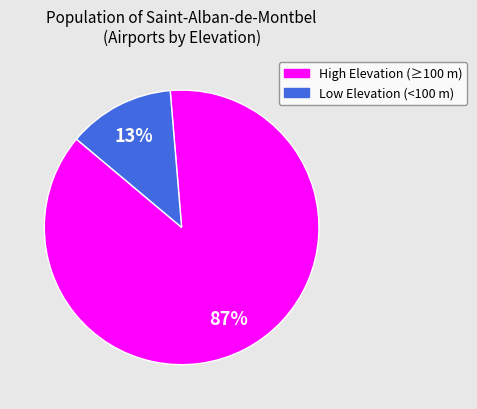

To the nearest percent, what is the average slice percentage?

50%